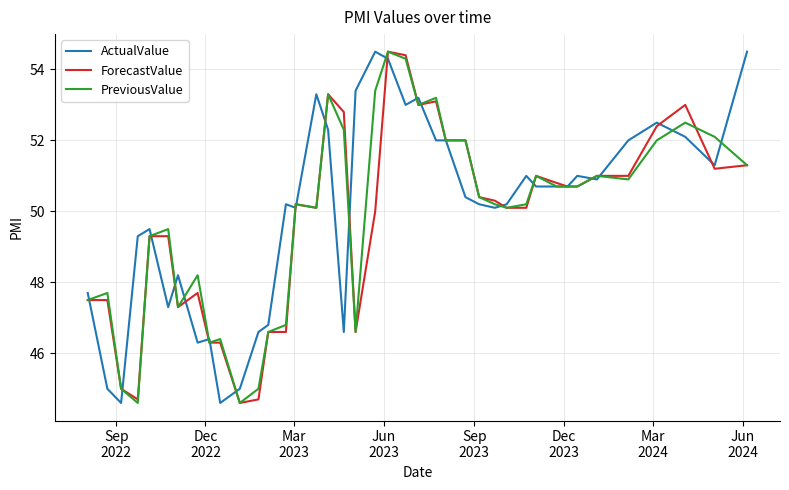

What is the minimum value for ForecastValue?

44.6